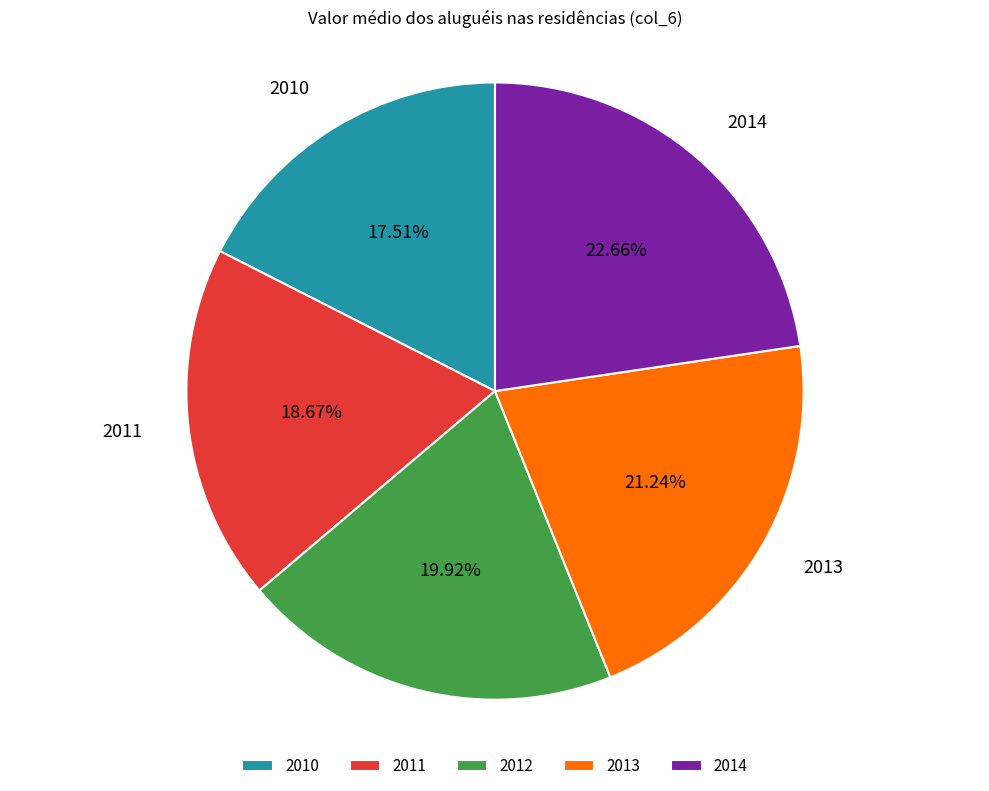

The 2013 slice represents 29% of the pie. True or false?

False